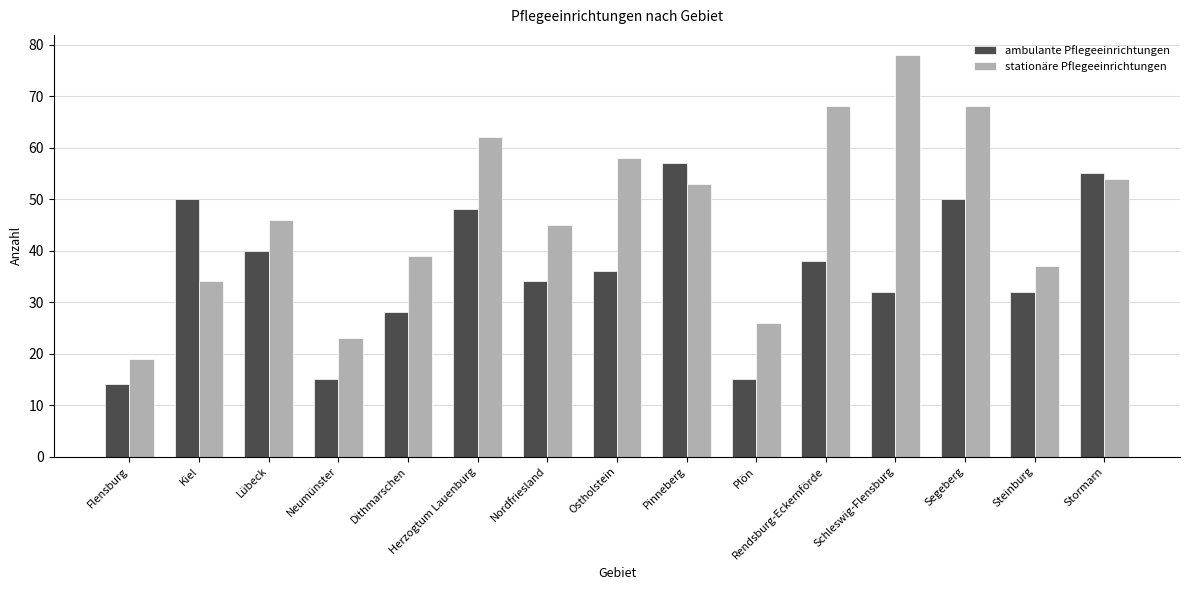

At how many categories does at least one series exceed 25?

13